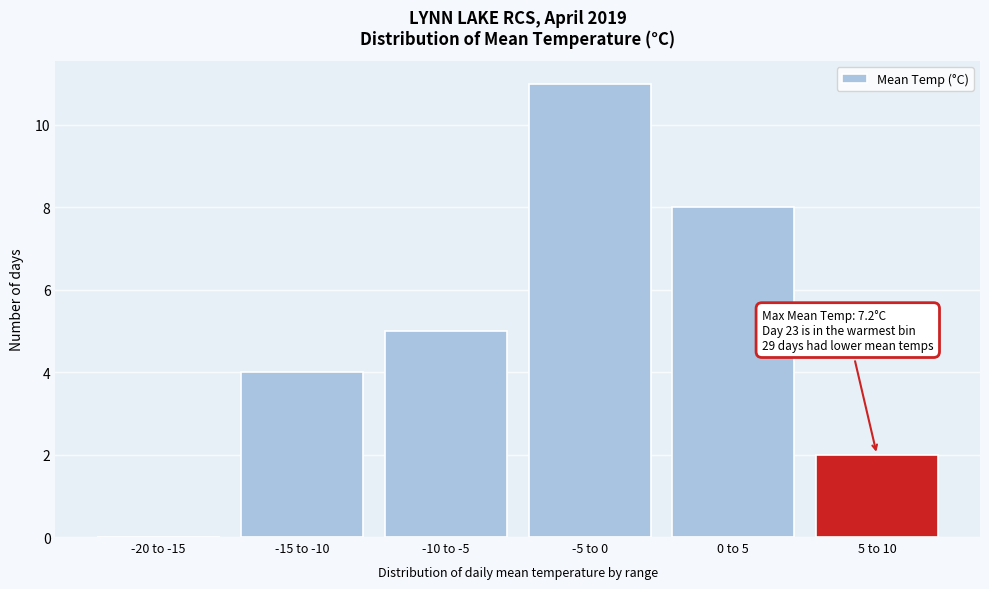

Reading left to right, transcribe all the data shown in this chart.

-20 to -15=0	-15 to -10=4	-10 to -5=5	-5 to 0=11	0 to 5=8	5 to 10=2